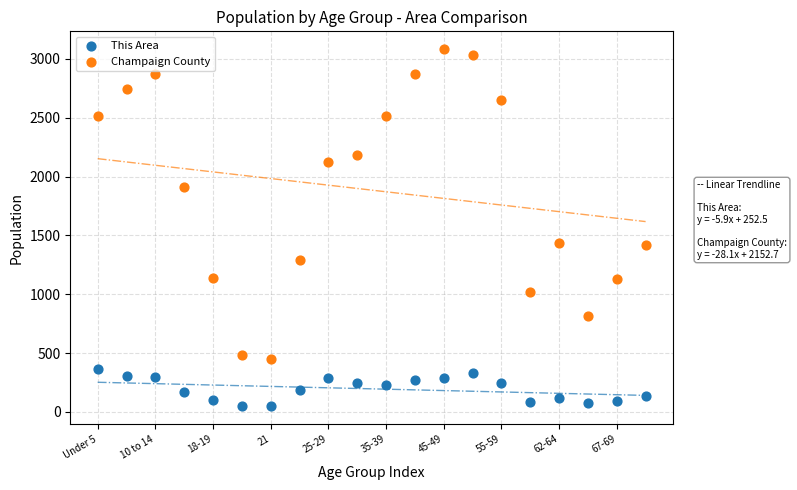

In the Champaign County series, what Y value is closest to 1768?

1908